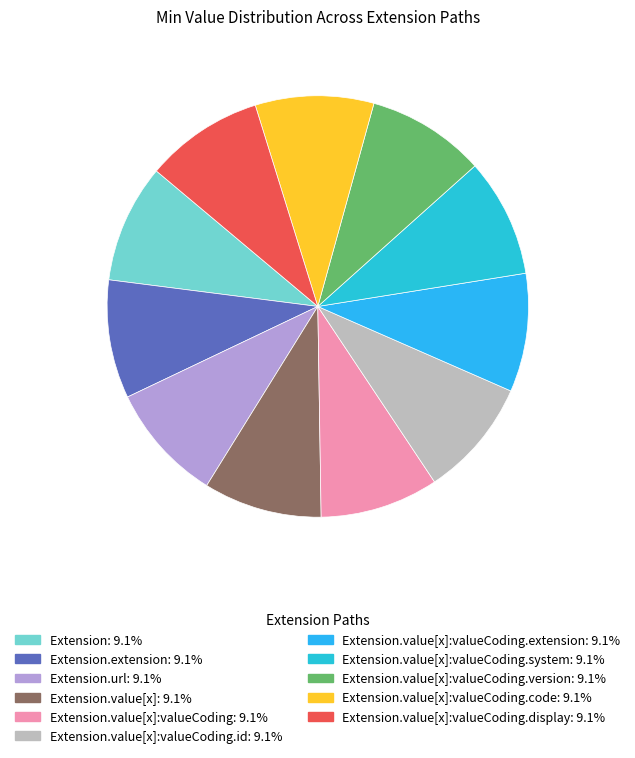

Does any single category account for the majority?

No